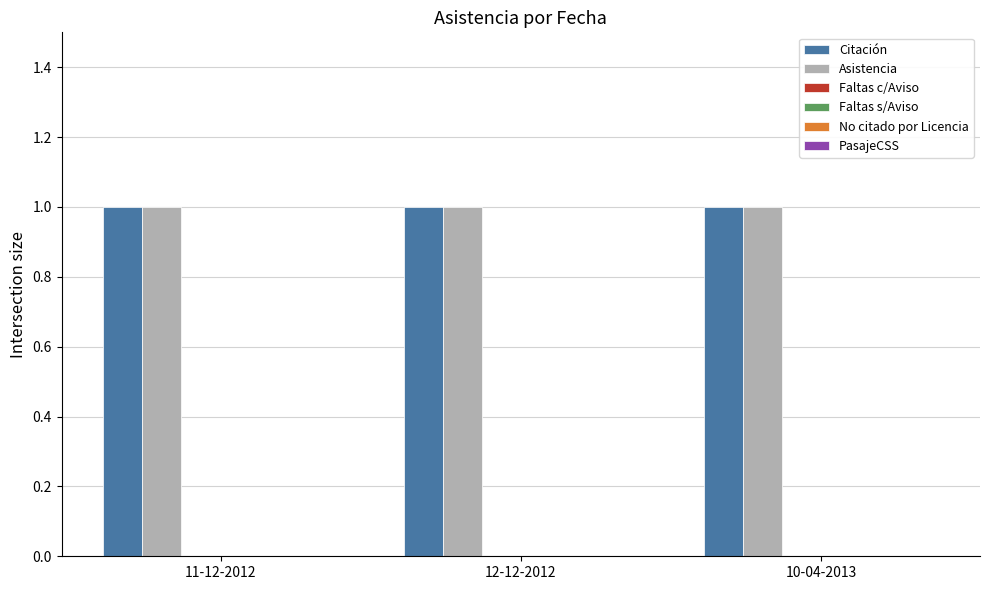

Read the Citación value at 10-04-2013.

1